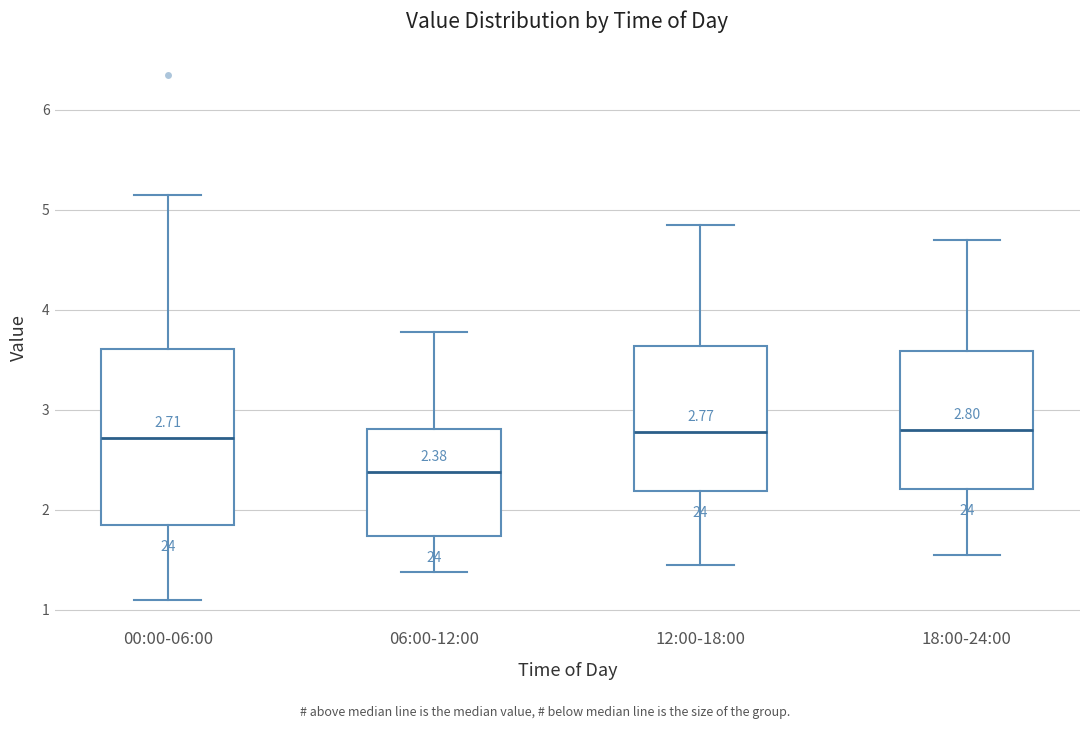

Which box is the tallest, from its lower edge to its upper edge?

00:00-06:00